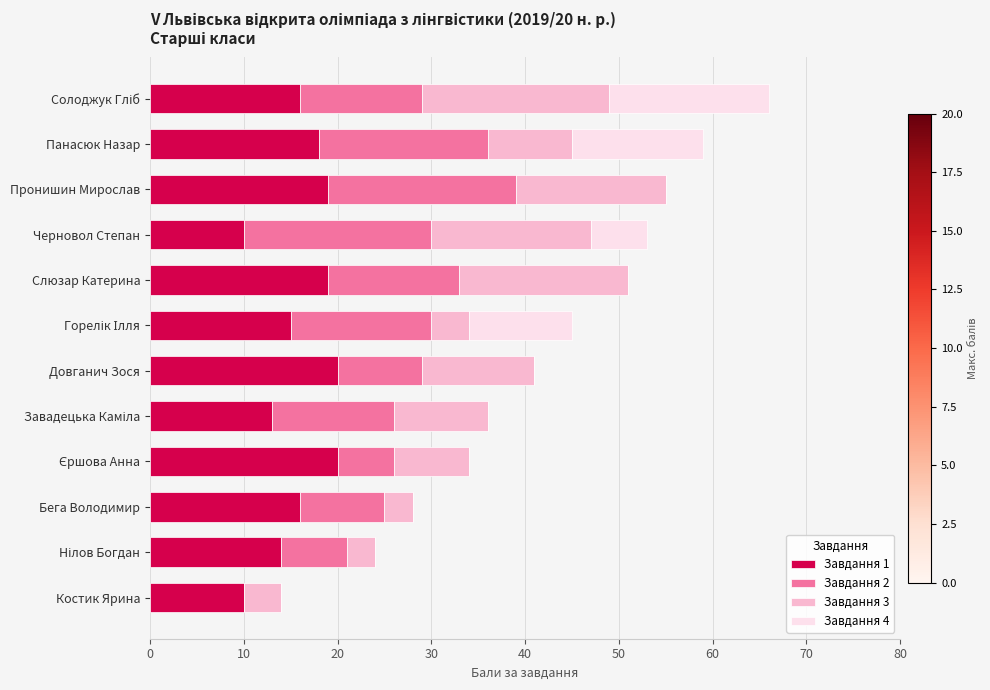

Is it true that Завдання 1 equals 14 at Довганич Зося?

False